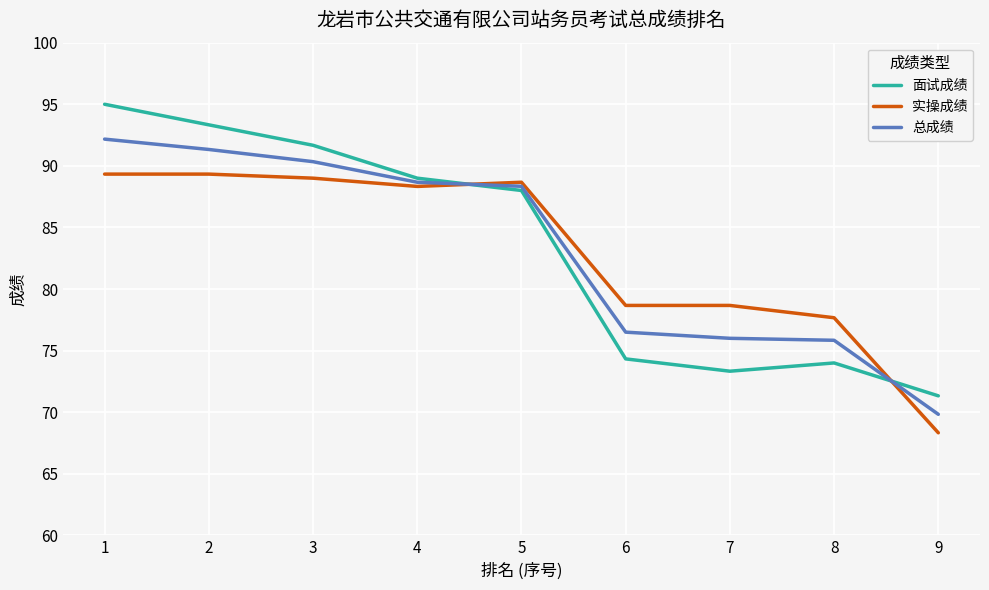

What are all the series names shown in the legend?

面试成绩, 实操成绩, 总成绩